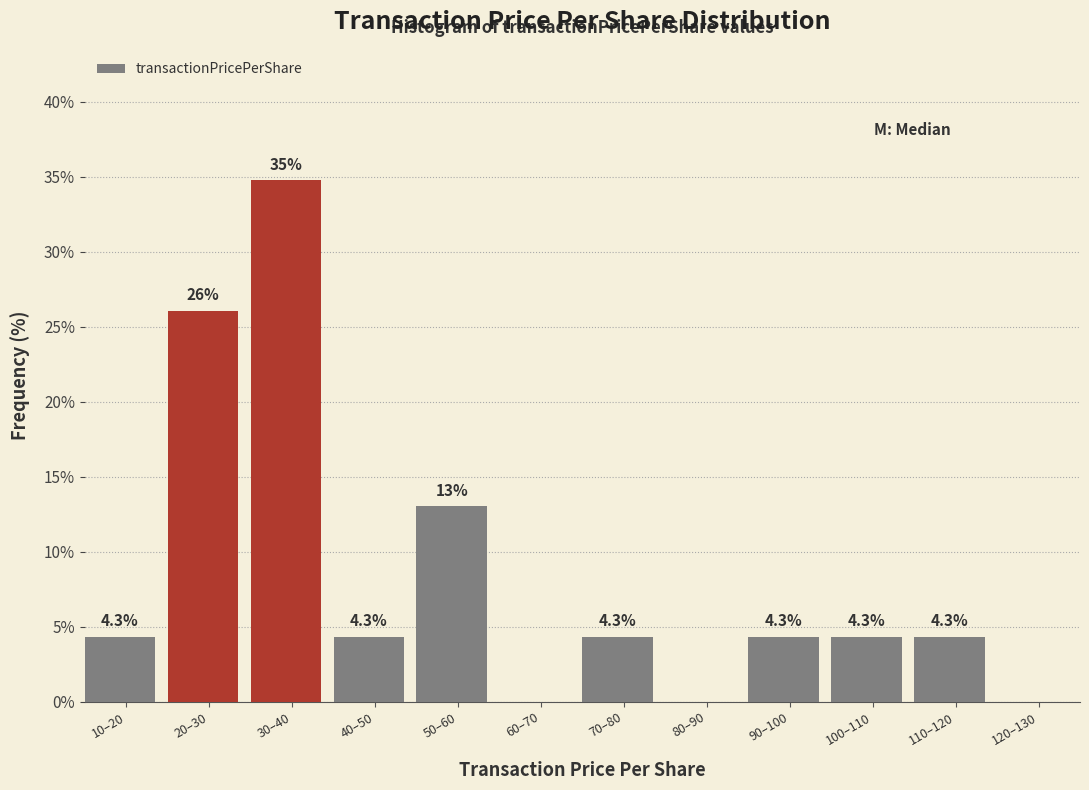

Reading right to left, extract all data points from this chart.

120–130=0.0	110–120=4.3	100–110=4.3	90–100=4.3	80–90=0.0	70–80=4.3	60–70=0.0	50–60=13.0	40–50=4.3	30–40=34.8	20–30=26.1	10–20=4.3